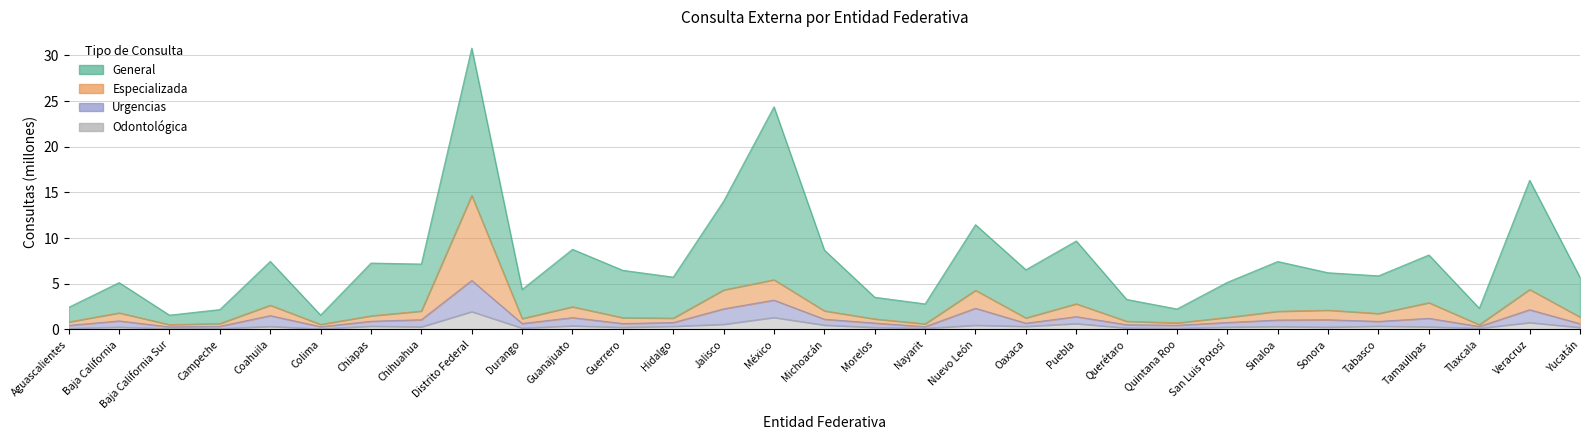

What position from the right is San Luis Potosí?

8